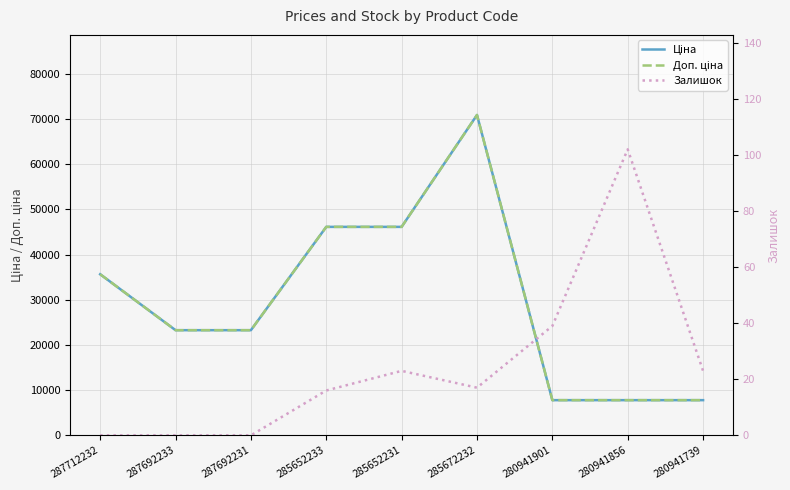

What is the spread (max minus min) of values at 285652231?

46120.9